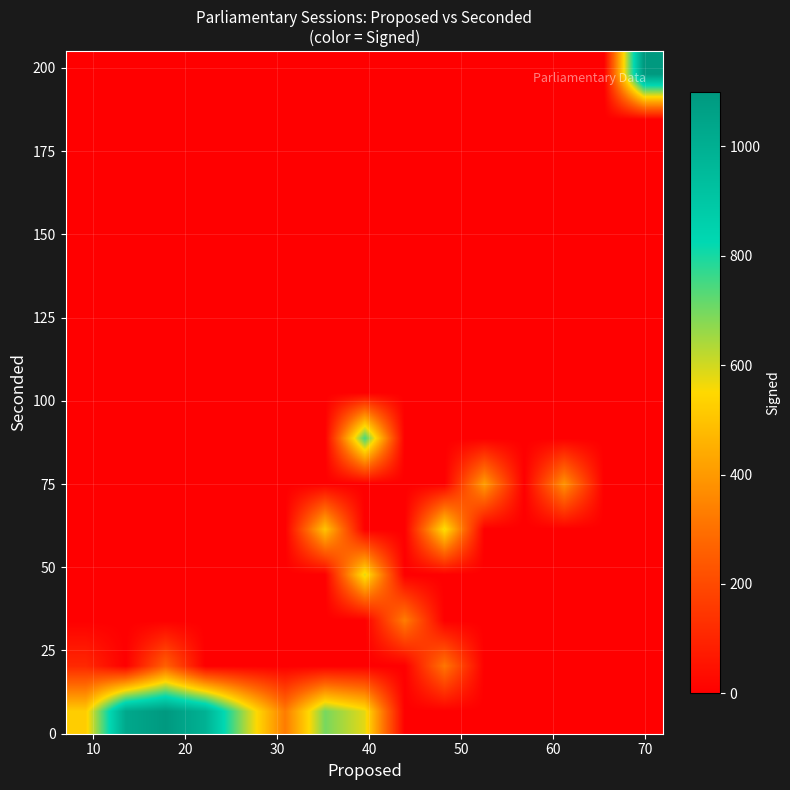

How many data points does each series have?

15